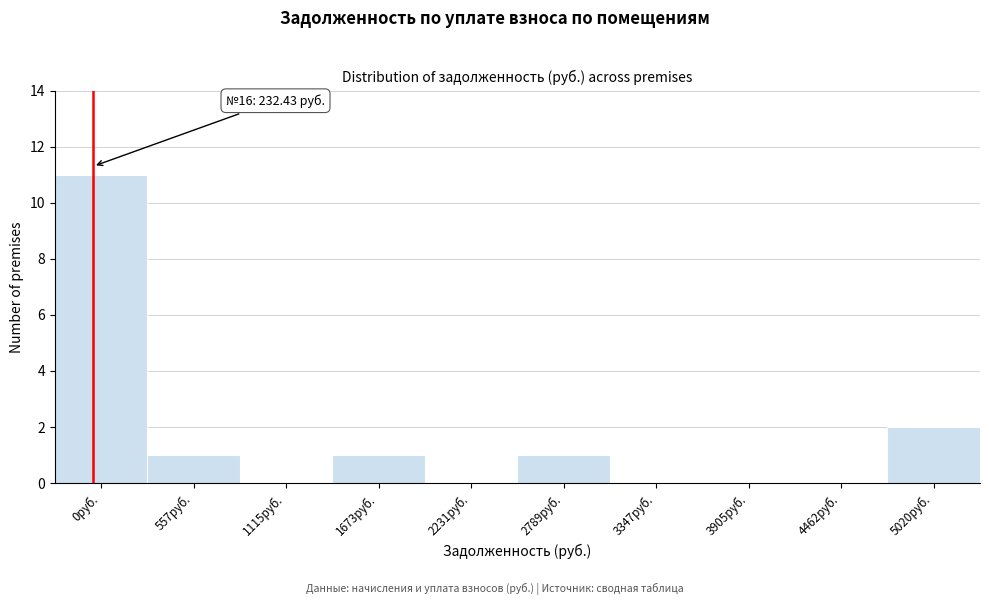

Reading left to right, transcribe all the data shown in this chart.

0руб.=11	557руб.=1	1115руб.=0	1673руб.=1	2231руб.=0	2789руб.=1	3347руб.=0	3905руб.=0	4462руб.=0	5020руб.=2